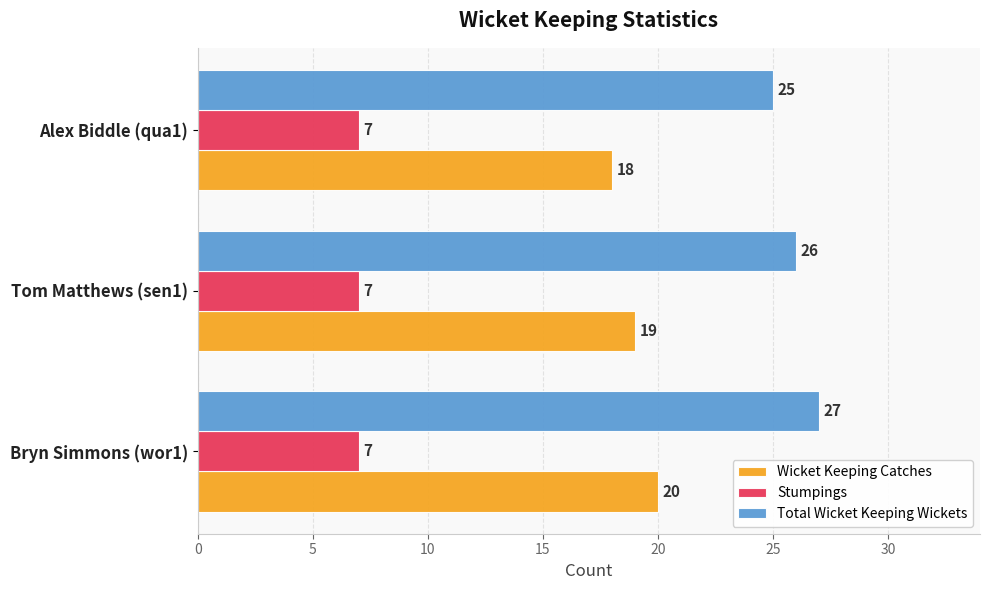

What are all the series names shown in the legend?

Wicket Keeping Catches, Stumpings, Total Wicket Keeping Wickets